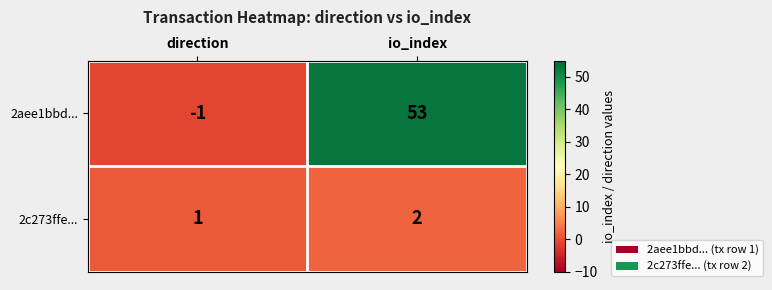

Between direction and io_index, which series saw the biggest shift?

2aee1bbd...